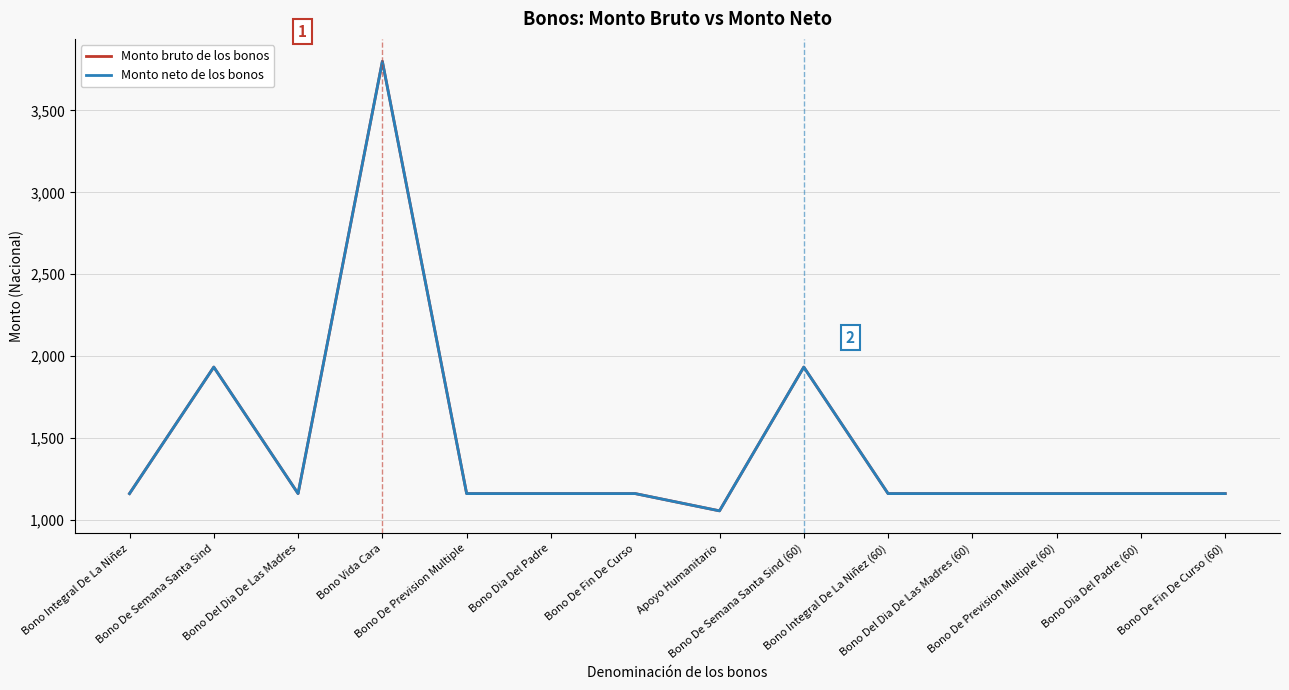

Does the chart have visible grid lines?

Yes